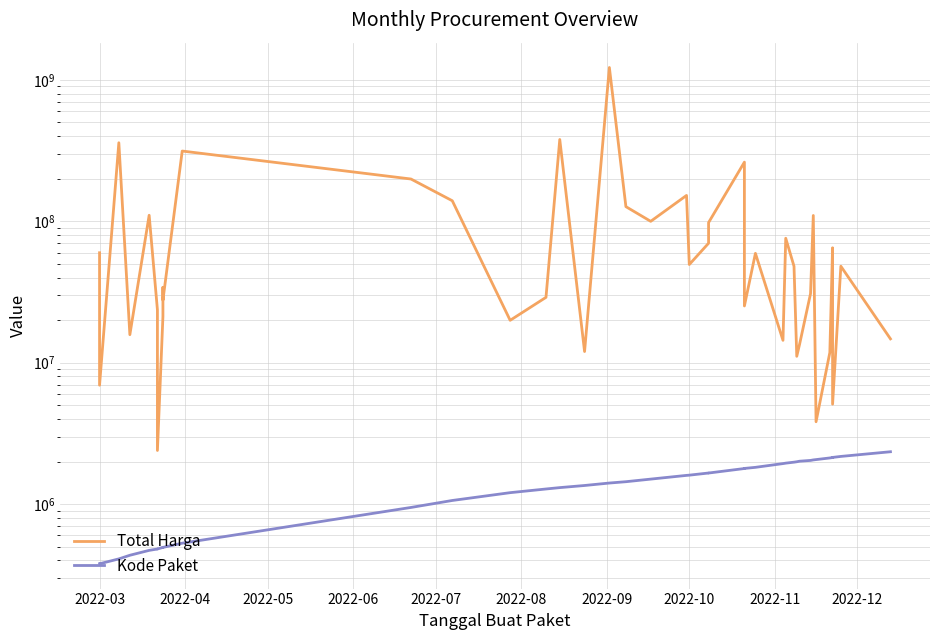

What is the highest value of the Total Harga series?

1224682000